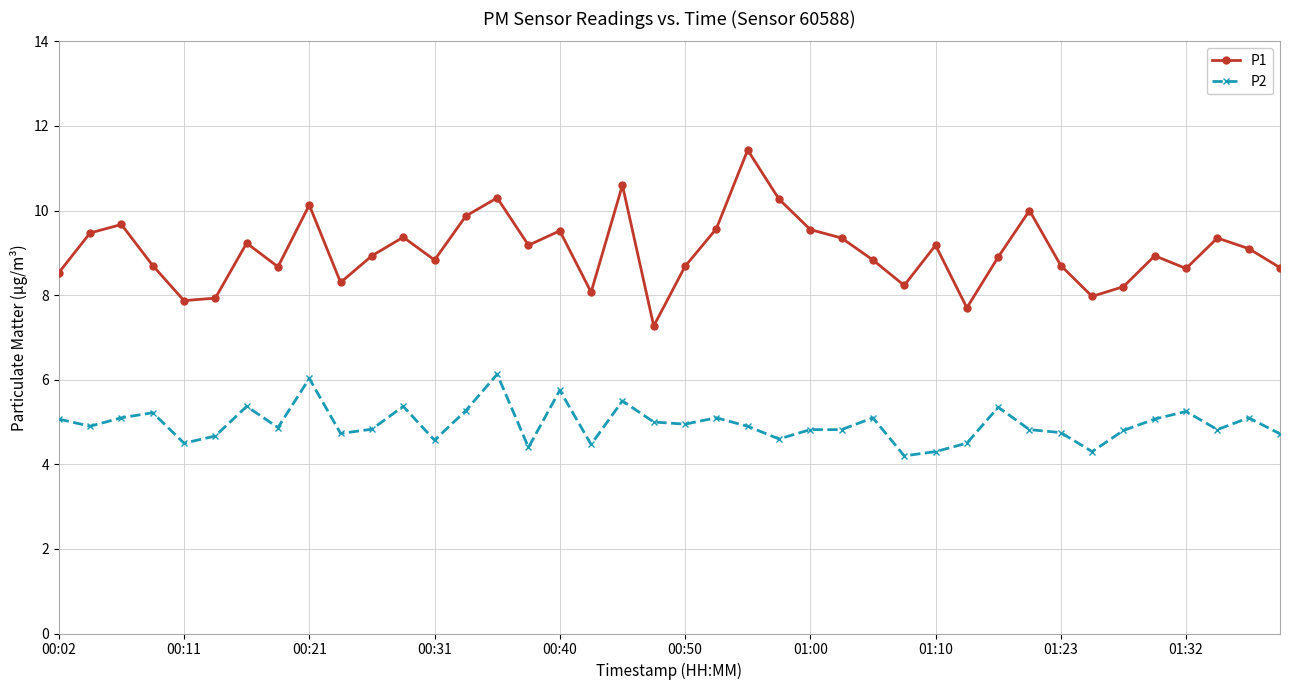

What is the greatest value displayed?

11.4